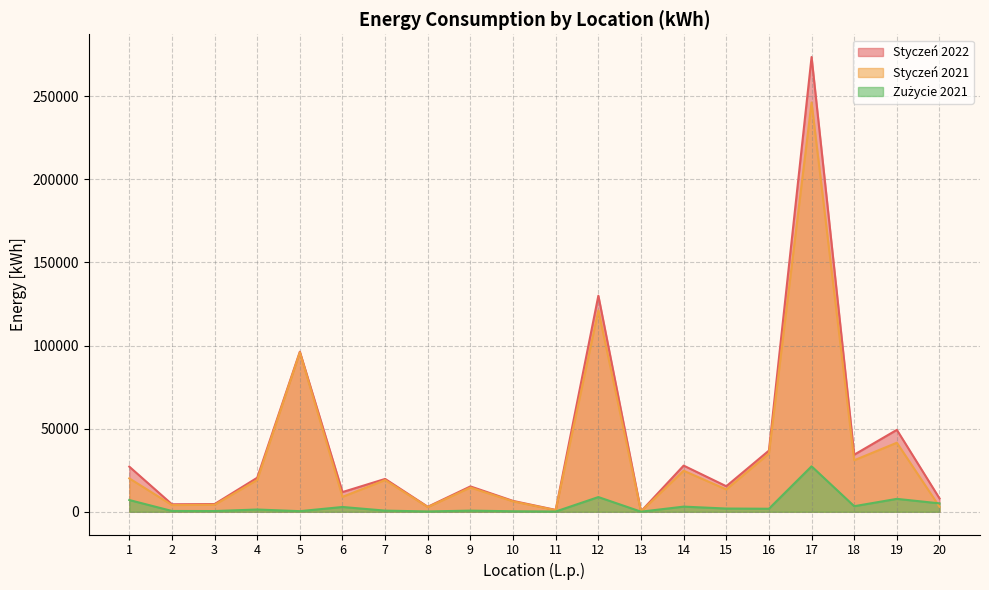

Reading left to right, transcribe all the data shown in this chart.

Styczeń 2022: 1=27145.4	2=4505.0	3=4634.0	4=20468.0	5=96289.0	6=11854.0	7=19760.0	8=3012.0	9=15251.0	10=6534.0	11=1115.0	12=129975.0	13=239.0	14=27773.0	15=15356.0	16=36802.0	17=273537.0	18=34331.0	19=49277.0	20=8046.7
Styczeń 2021: 1=20081.5	2=4028.0	3=4199.0	4=19118.0	5=95921.0	6=8973.0	7=19074.0	8=2816.0	9=14571.0	10=6233.0	11=964.0	12=121133.0	13=182.0	14=24680.0	15=13413.0	16=34986.0	17=246199.0	18=30984.0	19=41518.0	20=2998.1
Zużycie 2021: 1=7063.9	2=477.0	3=435.0	4=1350.0	5=368.0	6=2881.0	7=686.0	8=196.0	9=680.0	10=301.0	11=151.0	12=8842.0	13=57.0	14=3093.0	15=1943.0	16=1816.0	17=27338.0	18=3347.0	19=7759.0	20=5048.6